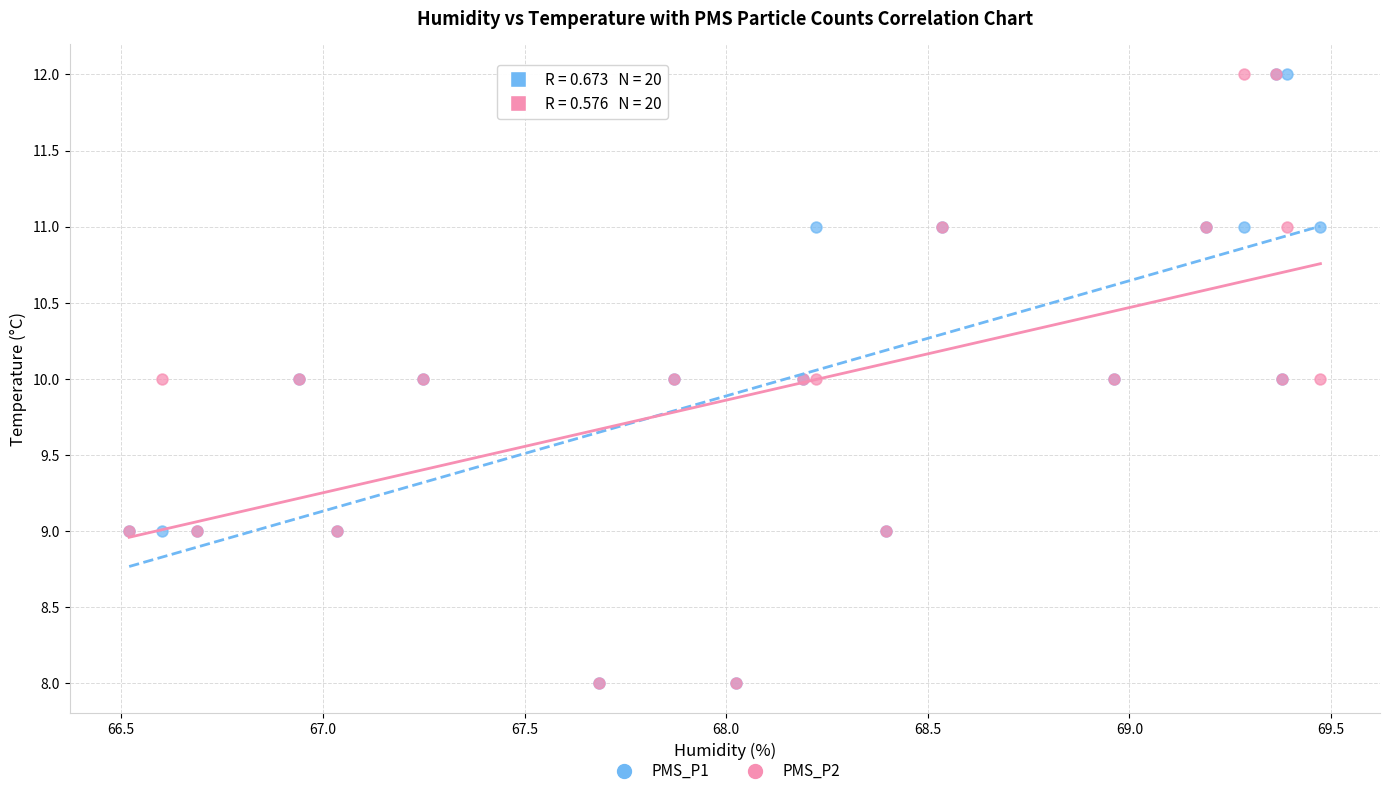

What are all the series names shown in the legend?

PMS_P1, PMS_P2